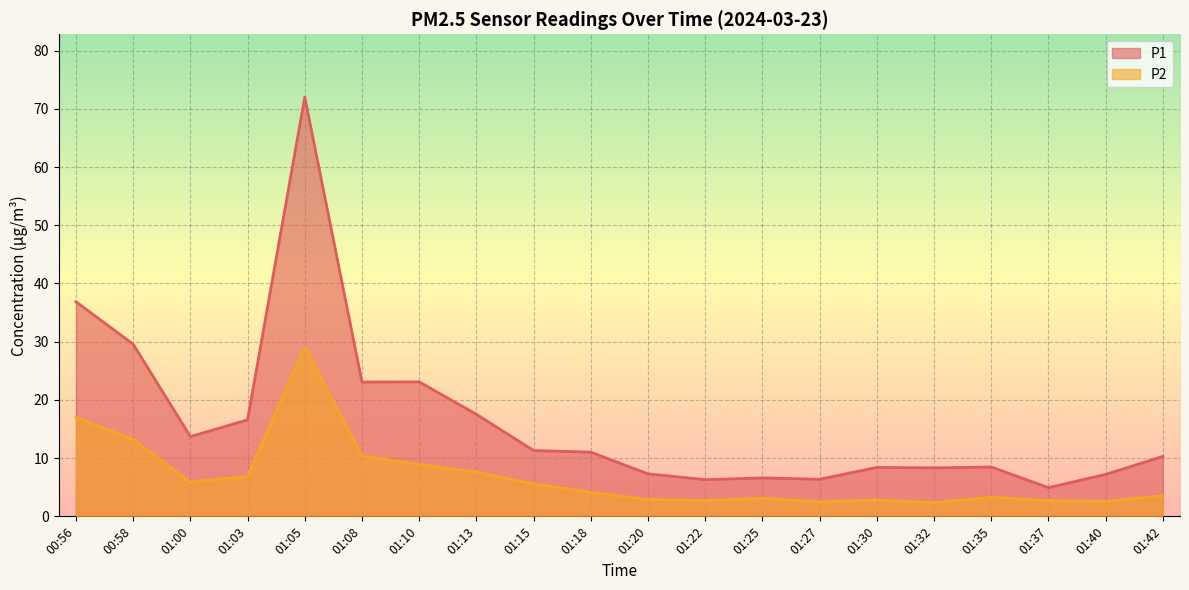

Is it true that P1 equals 15.2 at 01:05?

False